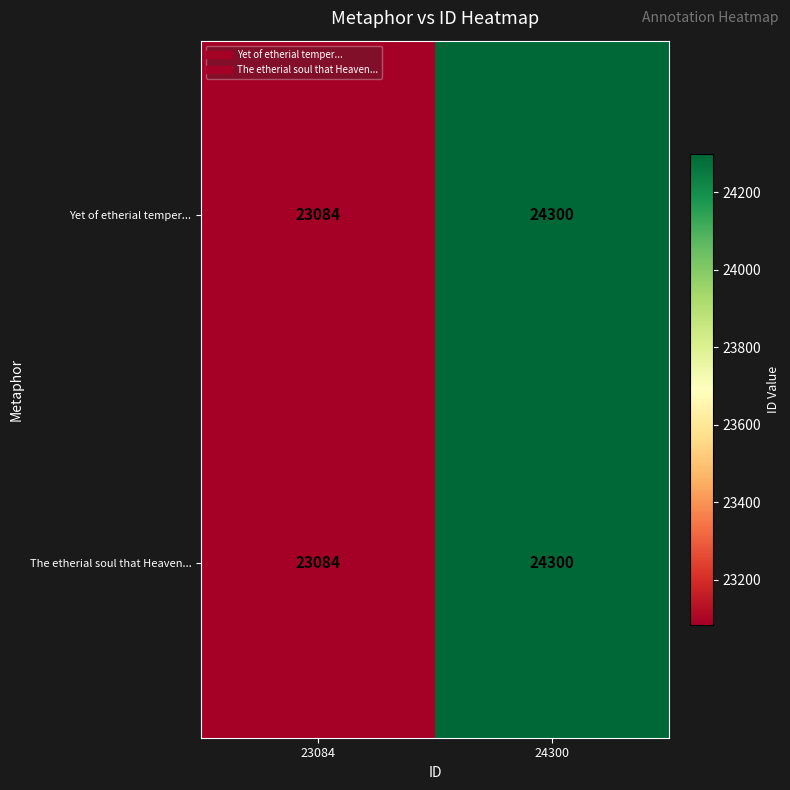

What is the sum of all Yet of etherial temper... values?

47384